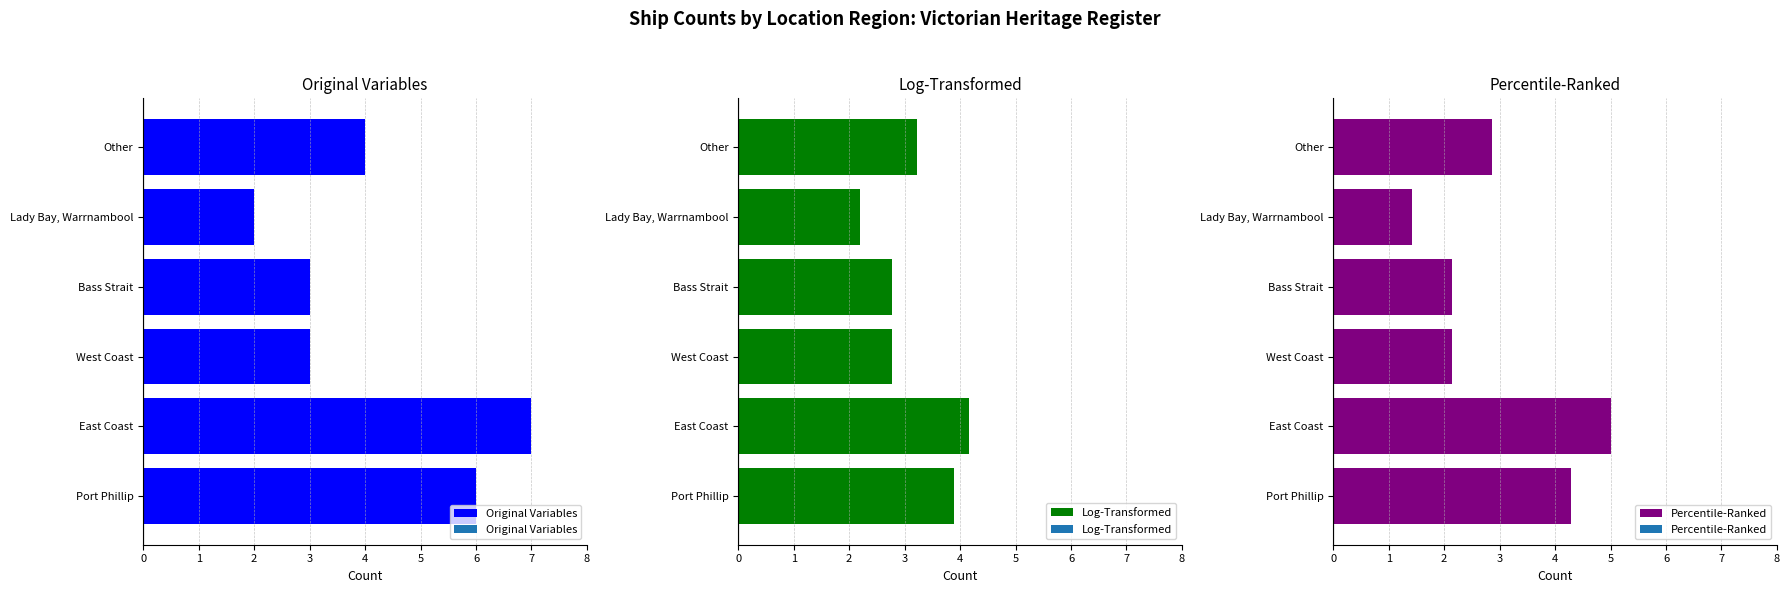

What is the sum of the Original Variables values at Lady Bay, Warrnambool and West Coast?

5